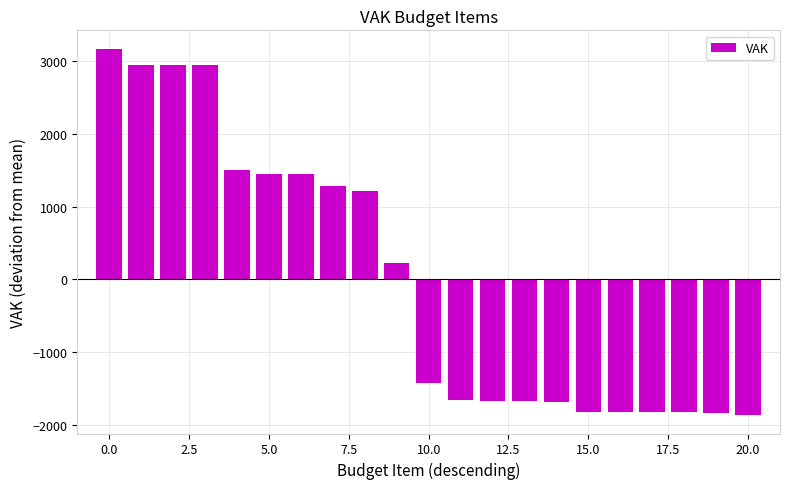

What is the minimum value shown in the chart?

-1867.1